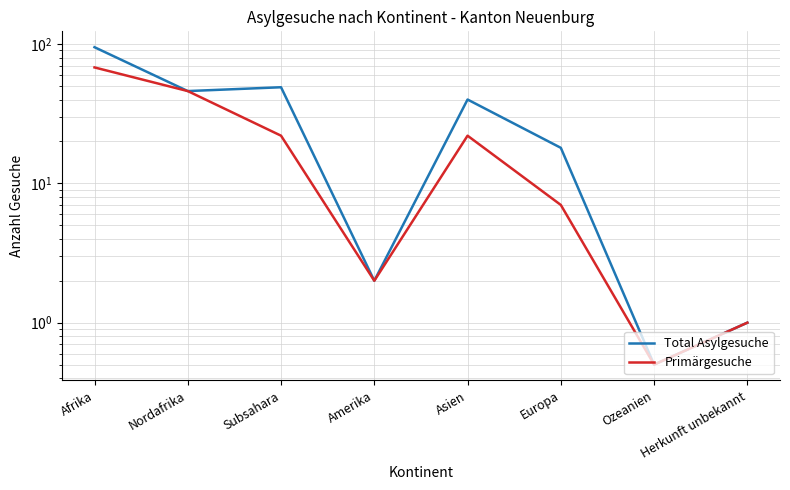

What is the average value of the Total Asylgesuche series?

31.4